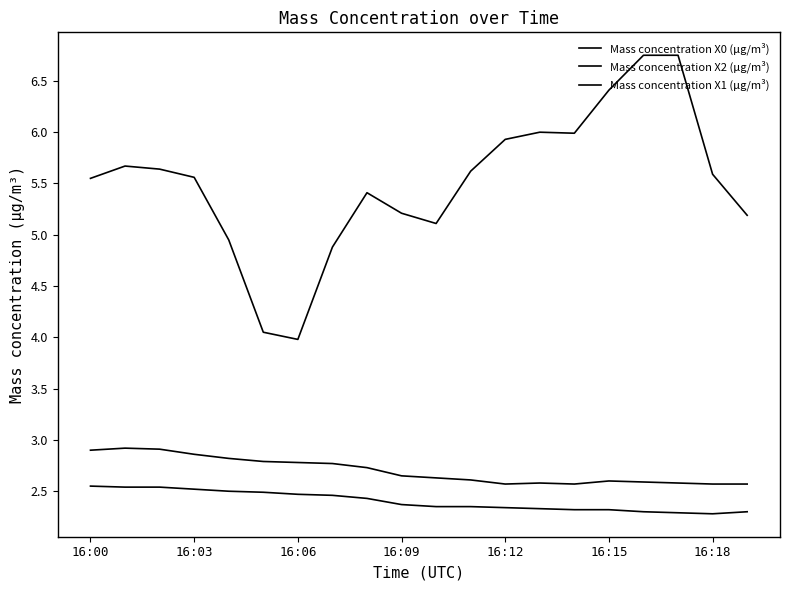

List the series in order of their peak value, lowest first.

Mass concentration X1 (μg/m³), Mass concentration X2 (μg/m³), Mass concentration X0 (μg/m³)